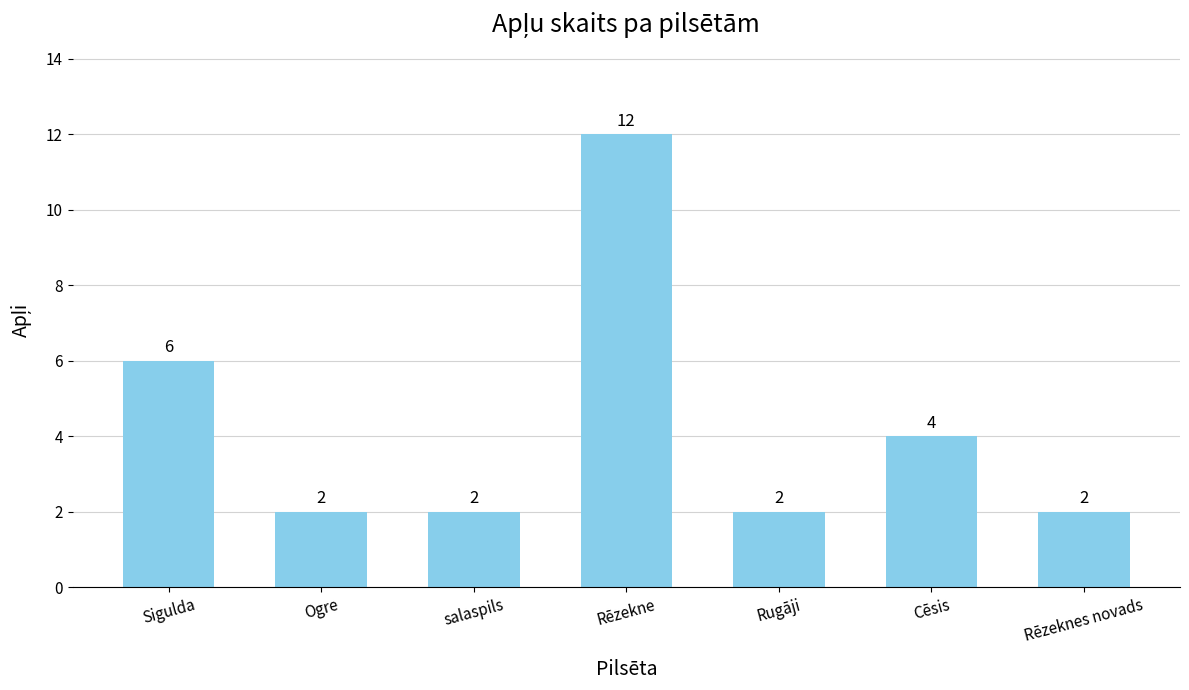

What is the maximum value shown in the chart?

12